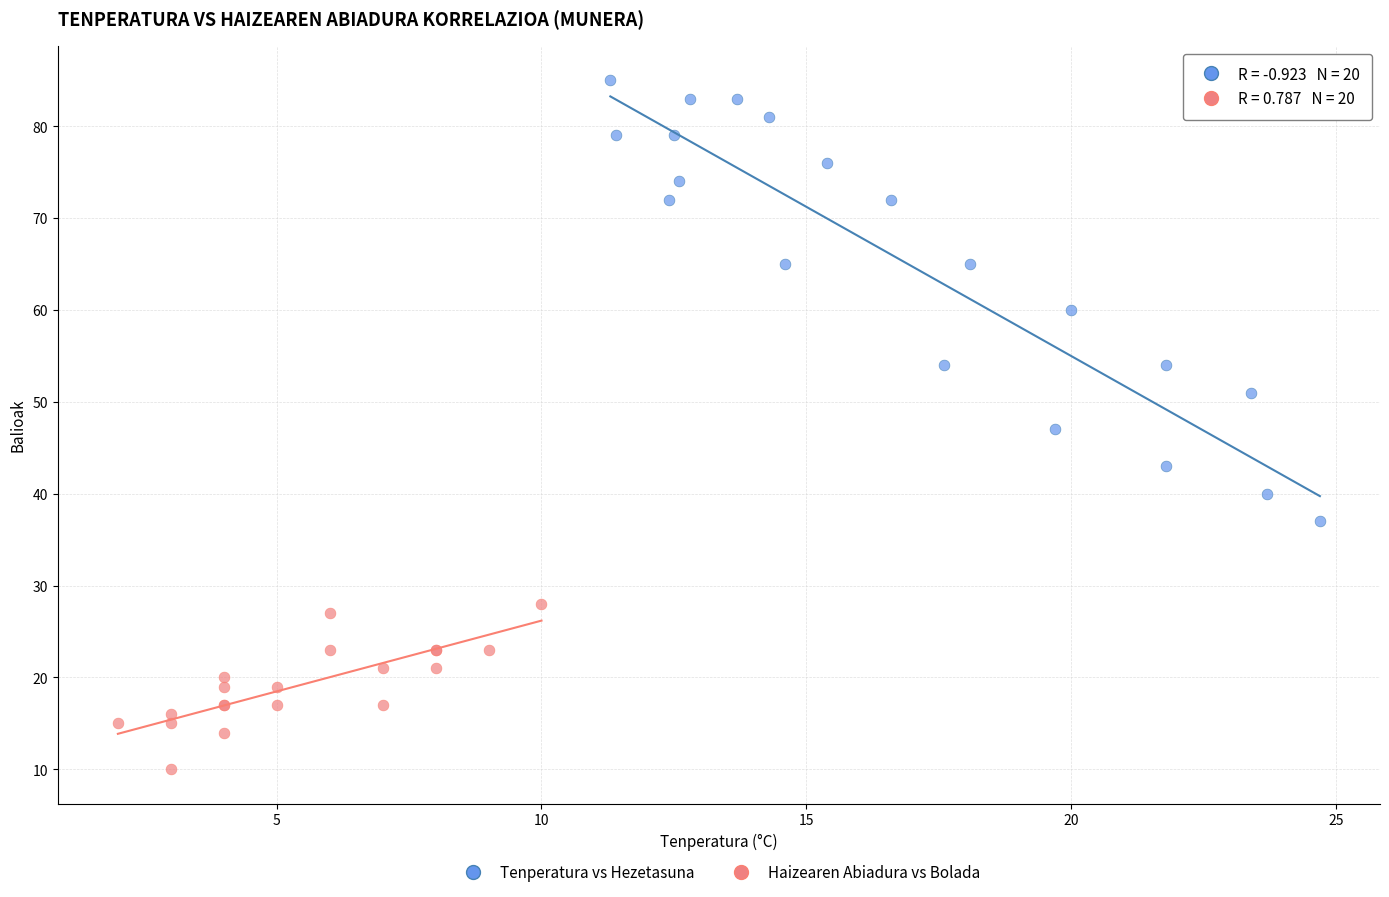

Which series has the largest Y range (max minus min)?

Tenperatura vs Hezetasuna